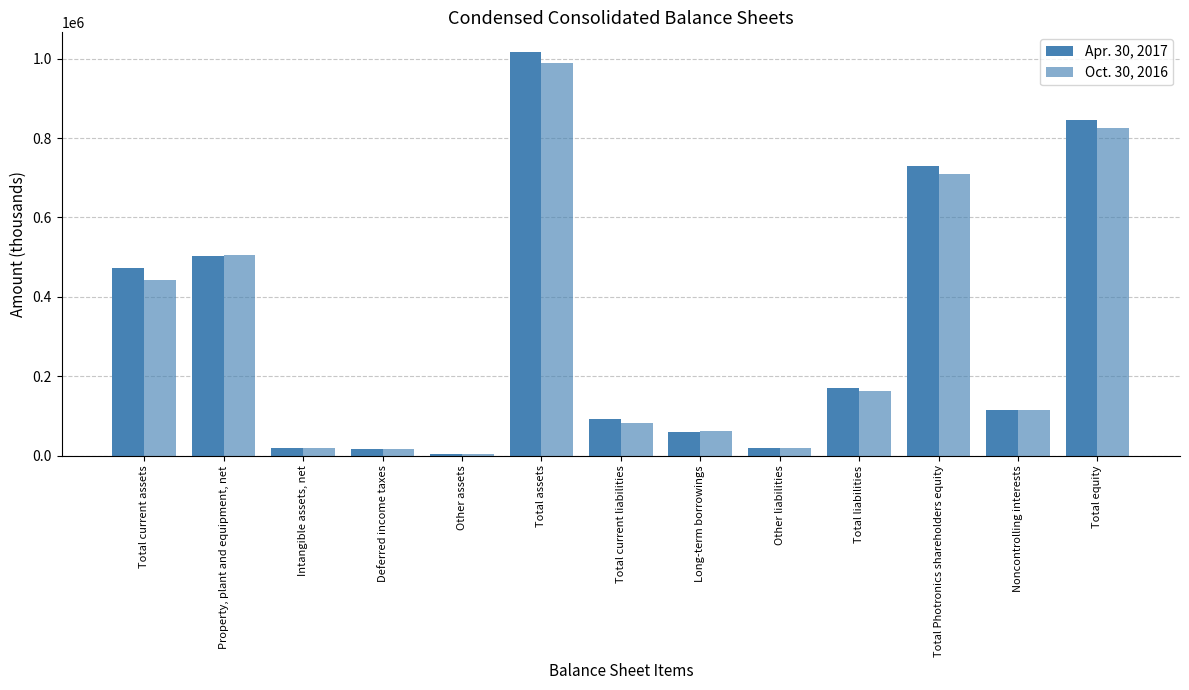

What is the label of the 7th bar from the left?

Total current liabilities